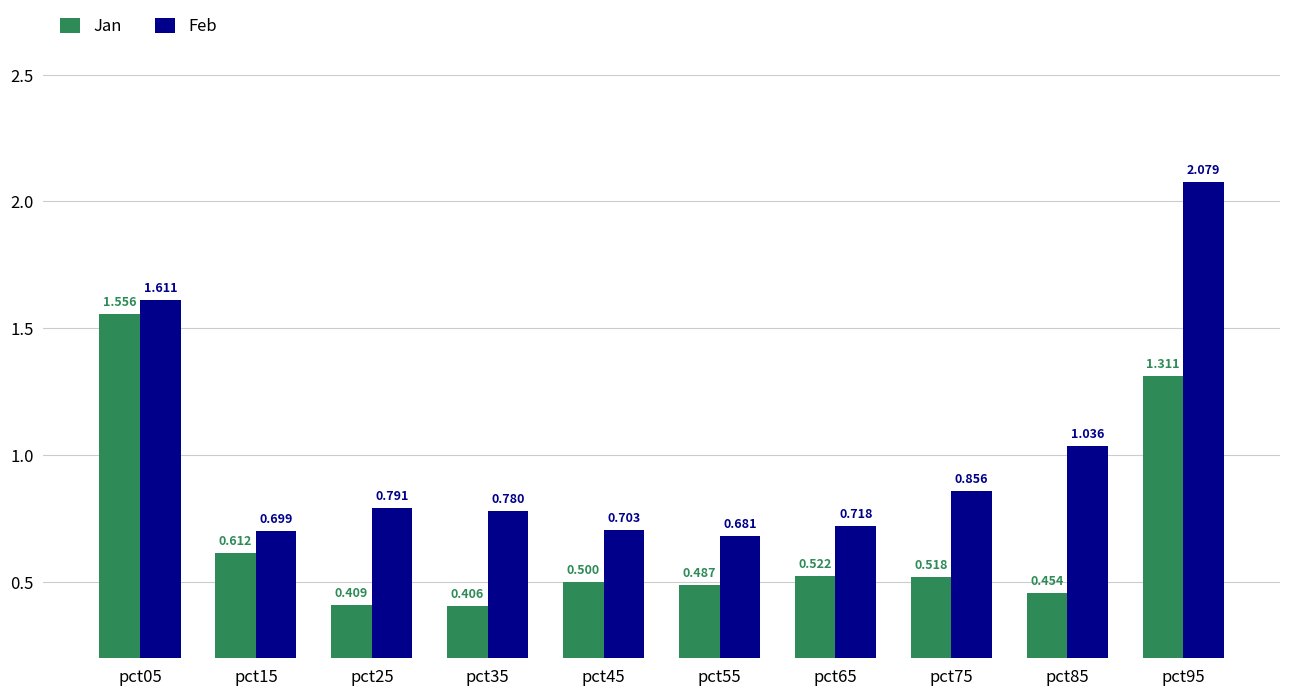

Which series has the widest spread of values?

Feb